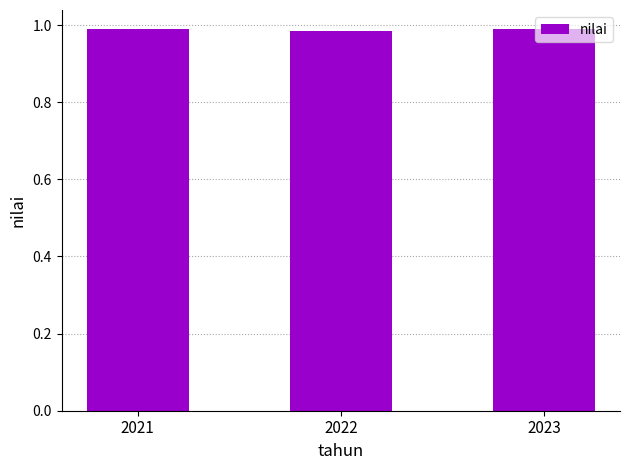

Count the number of data series in this chart.

1